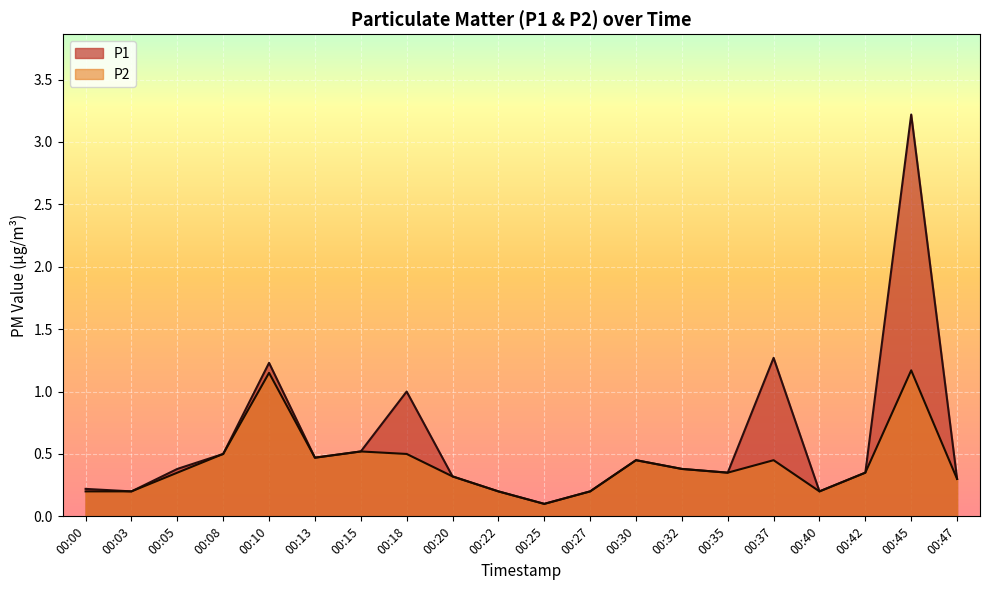

The value of P1 at 00:35 is 0.3. True or false?

True